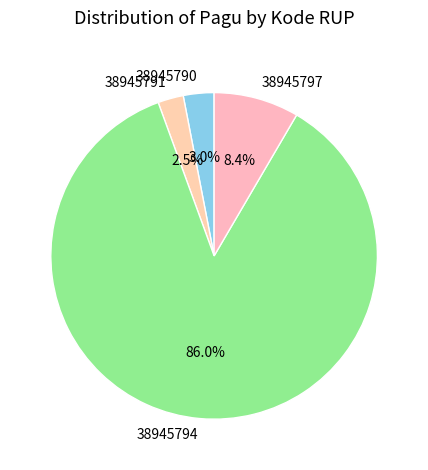

Is 38945794 the majority of the pie?

Yes